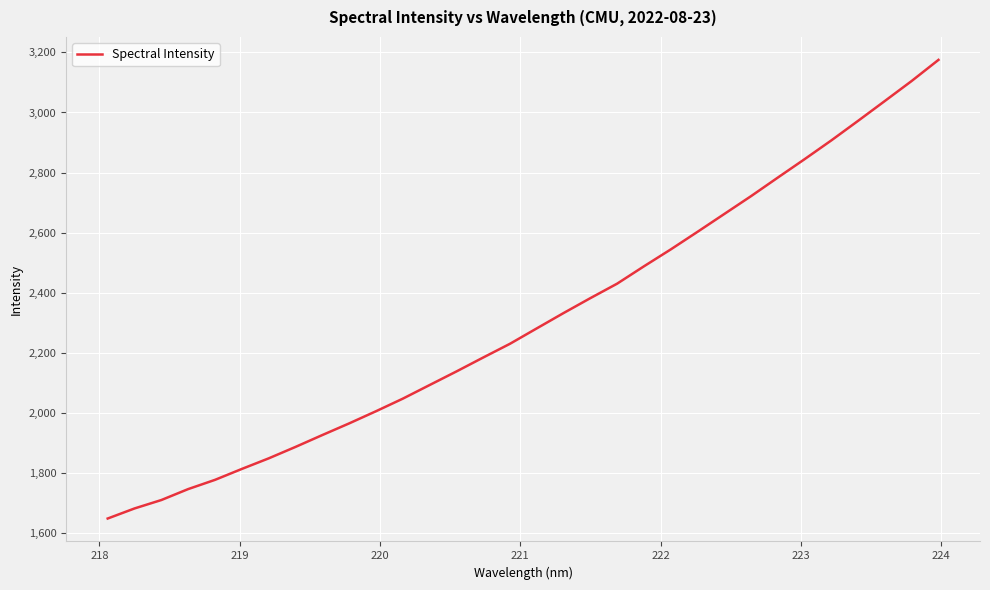

What is the difference between the maximum and minimum values?

1527.7